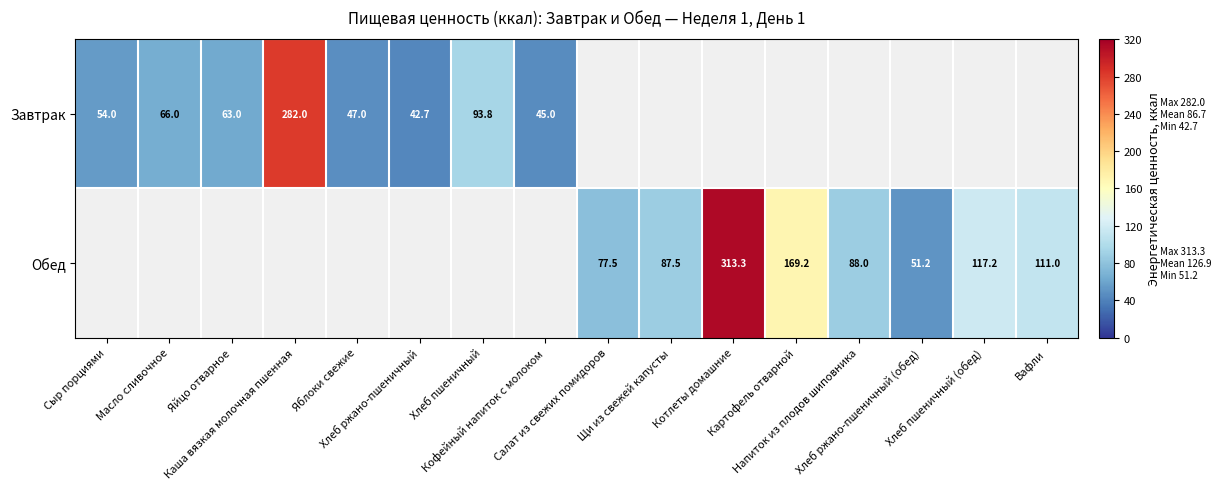

The value of Завтрак at Салат из свежих помидоров is 0.0. True or false?

True